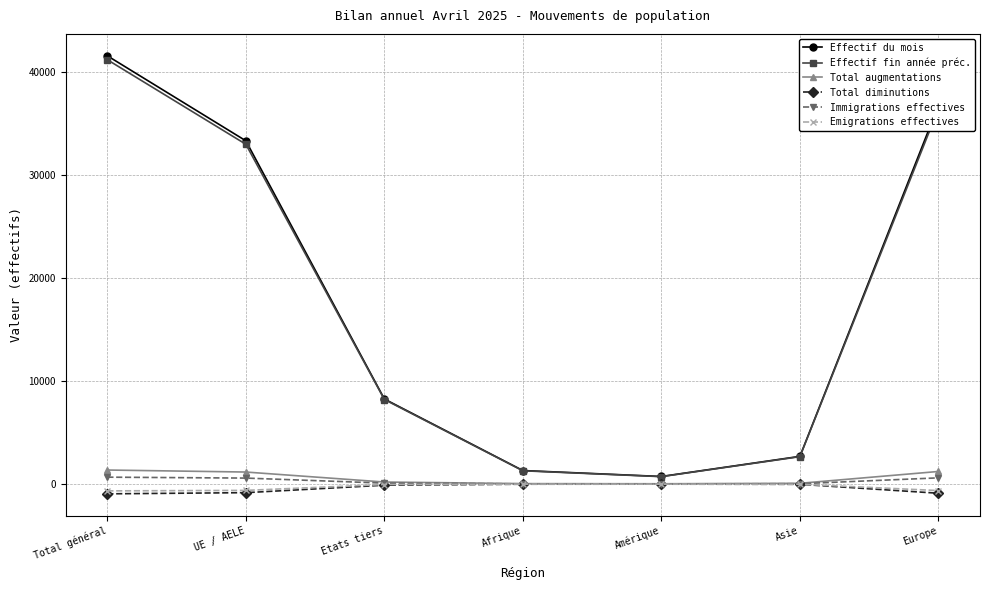

True or false: Effectif du mois has a value of 33325 at UE / AELE.

True